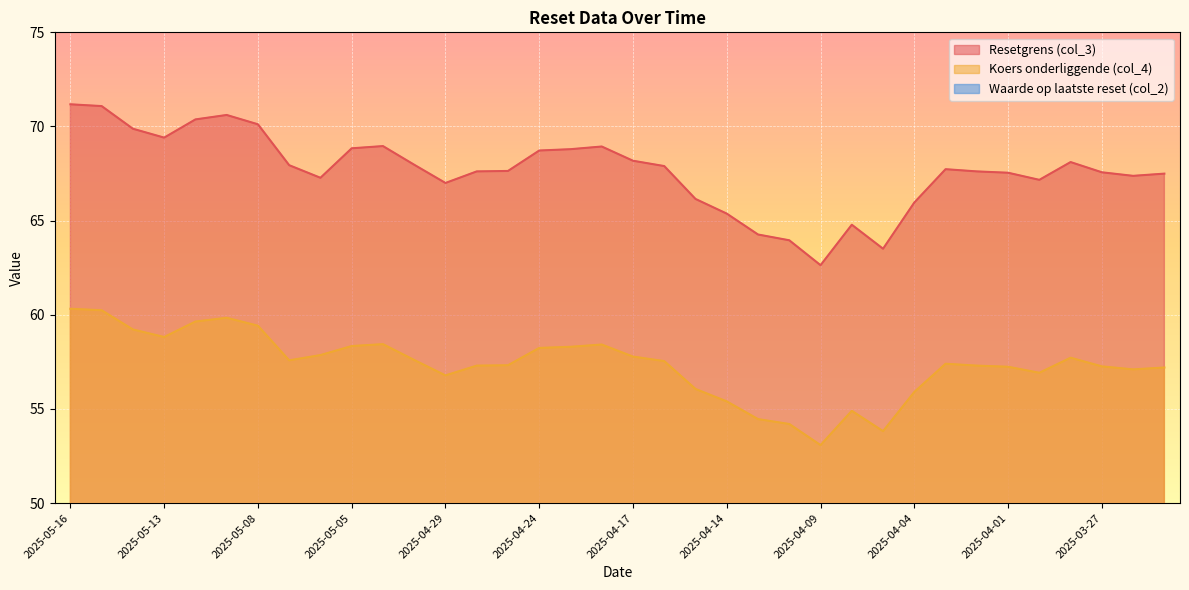

What is the sum of all Koers onderliggende (col_4) values?

2065.0